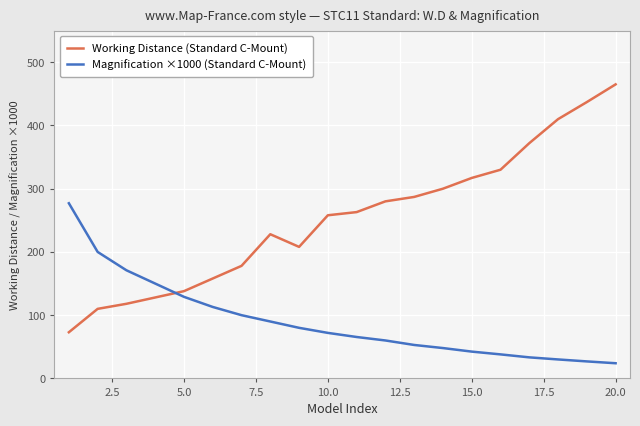

Which series has the widest spread of values?

Working Distance (Standard C-Mount)